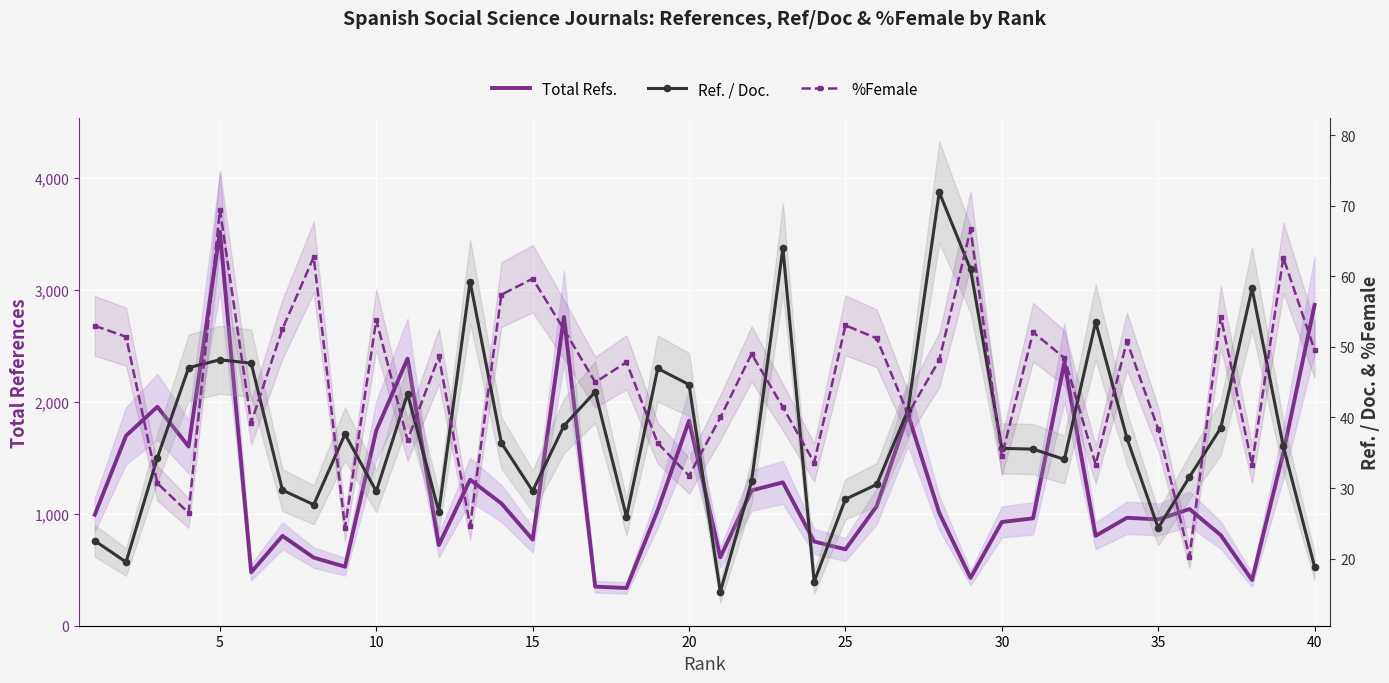

Reading right to left, extract all data points from this chart.

Total Refs.: 2865.0	1545.0	408.0	809.0	1042.0	949.0	964.0	803.0	2350.0	959.0	926.0	427.0	1007.0	1887.0	1068.0	682.0	752.0	1280.0	1208.0	611.0	1831.0	1033.0	337.0	349.0	2757.0	769.0	1092.0	1304.0	720.0	2385.0	1743.0	527.0	608.0	802.0	477.0	3517.0	1600.0	1955.0	1697.0	991.0
Ref. / Doc.: 18.9	35.9	58.3	38.5	31.6	24.3	37.1	53.5	34.1	35.5	35.6	61.0	71.9	41.0	30.5	28.4	16.7	64.0	31.0	15.3	44.7	47.0	25.9	43.6	38.8	29.6	36.4	59.3	26.7	43.4	29.5	37.6	27.6	29.7	47.7	48.2	47.1	34.3	19.5	22.5
%Female: 49.6	62.6	33.3	54.3	20.3	38.4	50.8	33.3	48.5	52.1	34.5	66.7	48.1	40.5	51.2	53.1	33.6	41.5	49.0	40.0	31.8	36.4	47.8	45.0	52.5	59.7	57.4	24.7	48.6	36.8	53.9	24.4	62.8	52.5	39.3	69.5	26.5	30.7	51.4	53.0